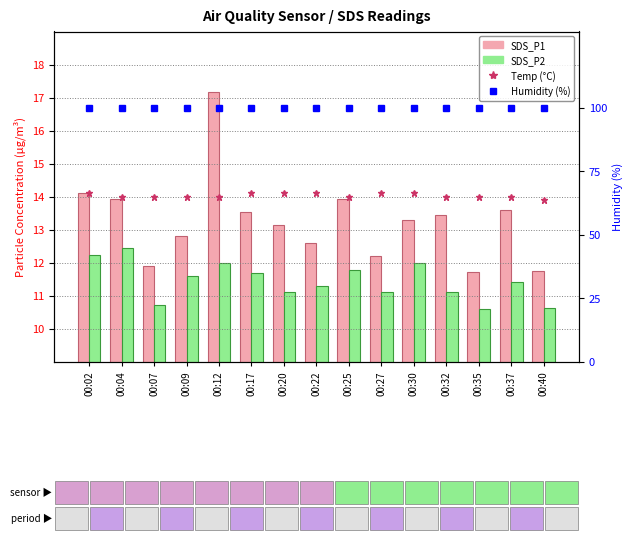

Where is SDS_P1 nearest to the value 14?

00:04